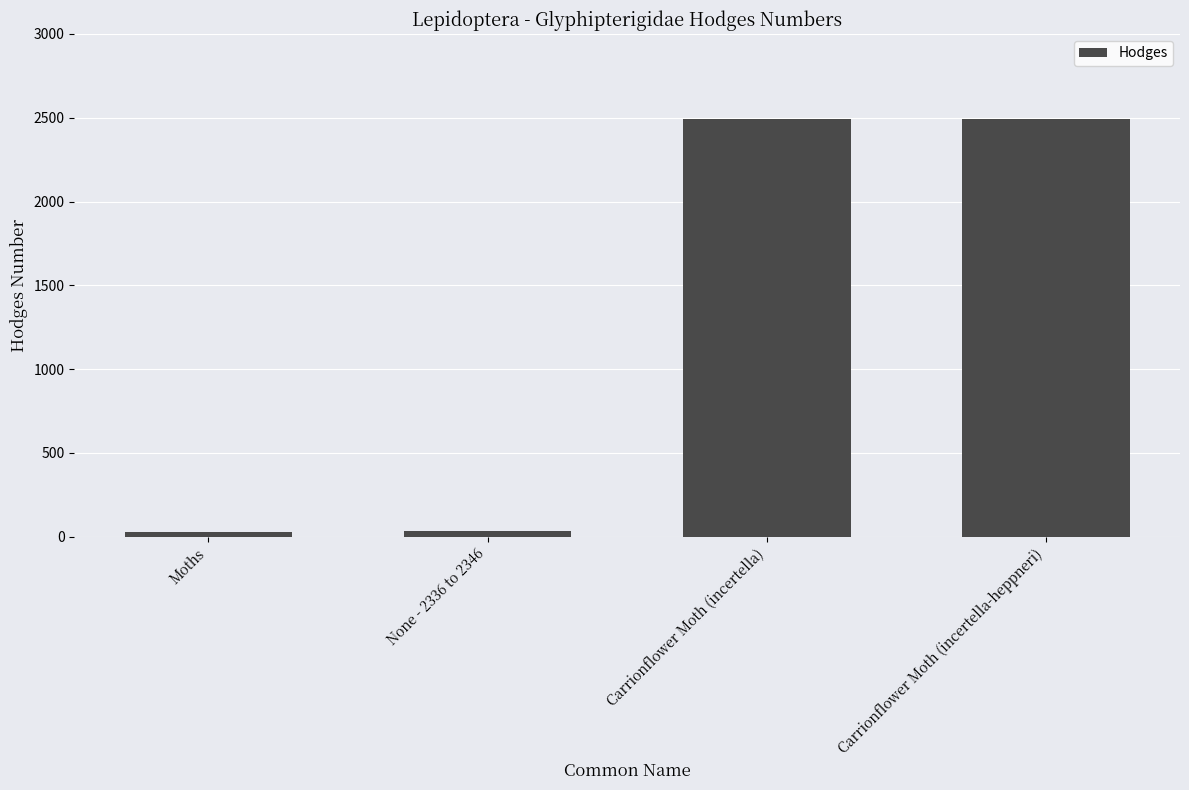

What is the approximate value at None - 2336 to 2346?

36.0